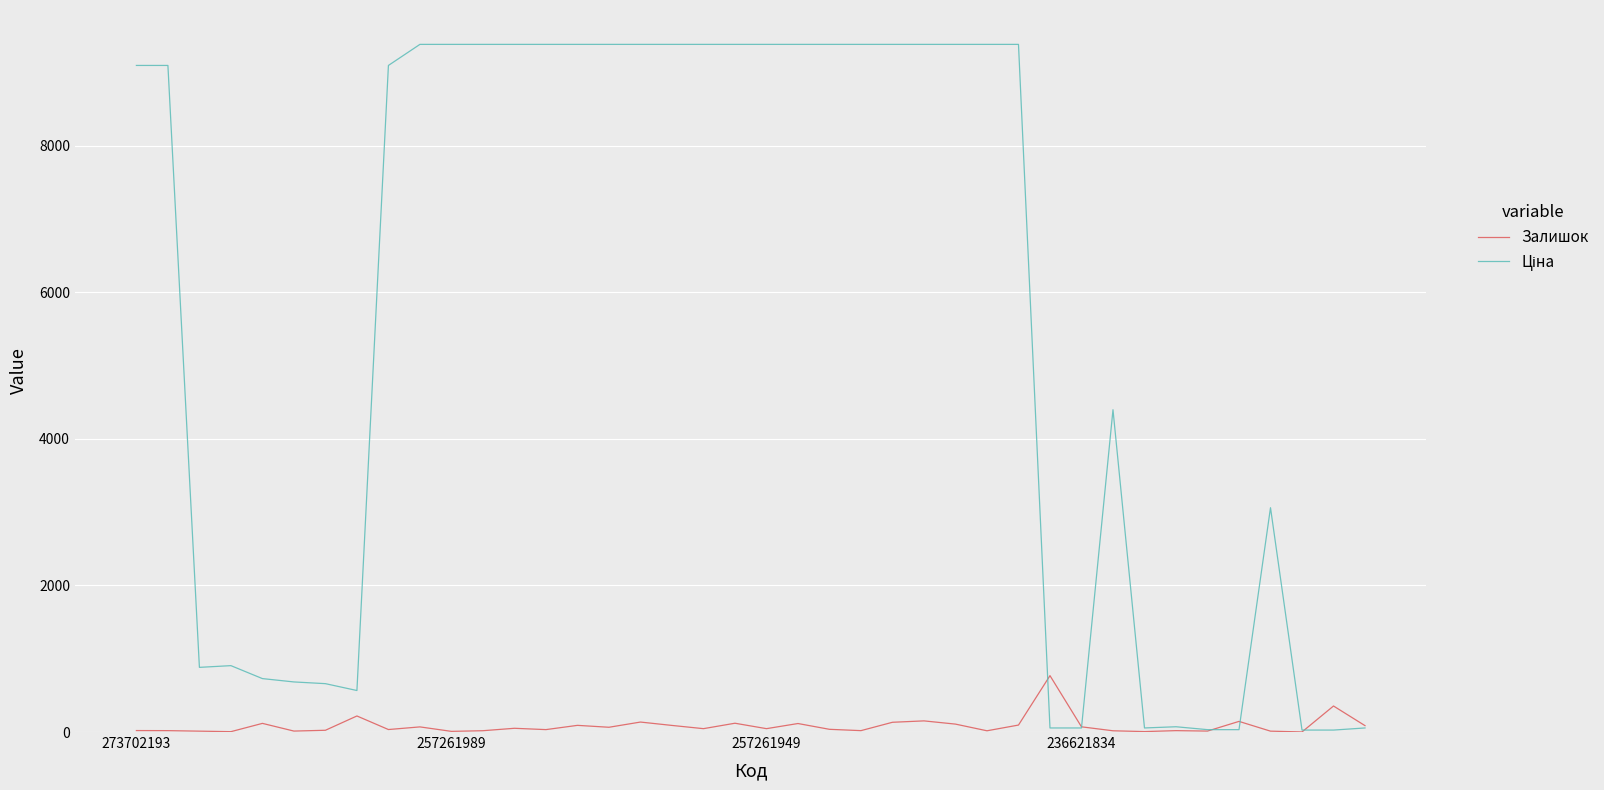

What is the maximum value shown in the chart?

9379.3